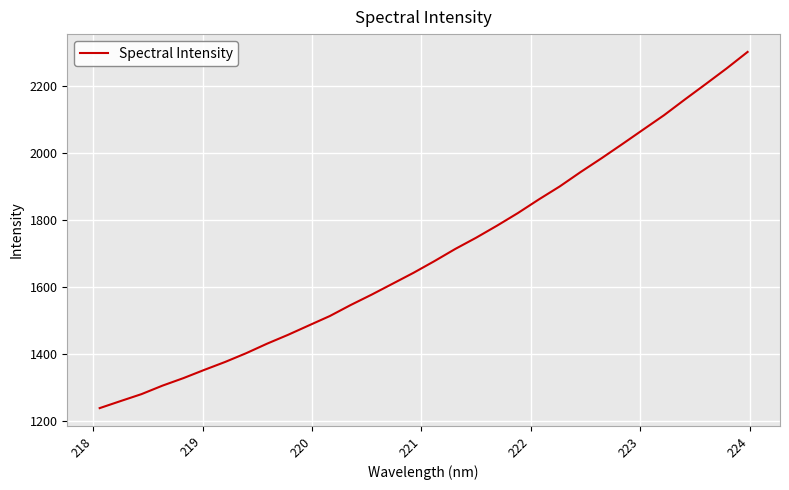

True or false: there are more than 1 points higher than both neighbors.

False